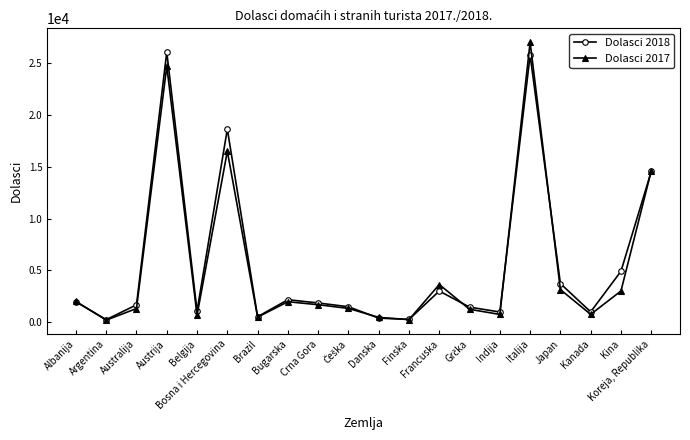

What is the spread (max minus min) of values at Japan?

583